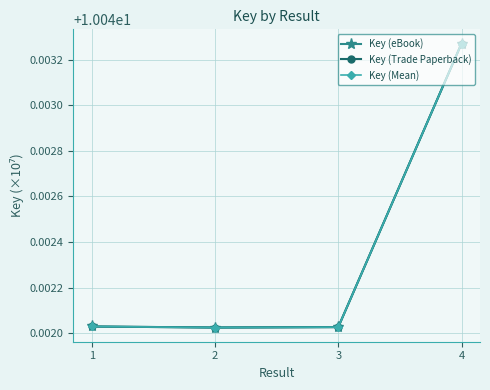

Does the chart have visible grid lines?

Yes